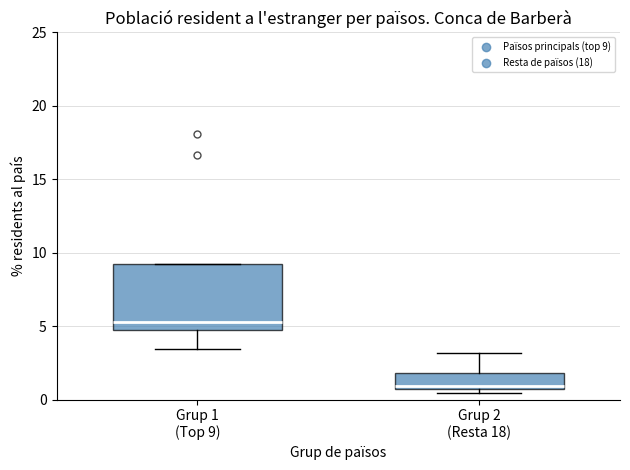

Where is the upper edge of the box for Grup 2 (Resta 18) on the y-axis? The values are not printed on the chart, so give them approximately, as read against the axis.

2.0